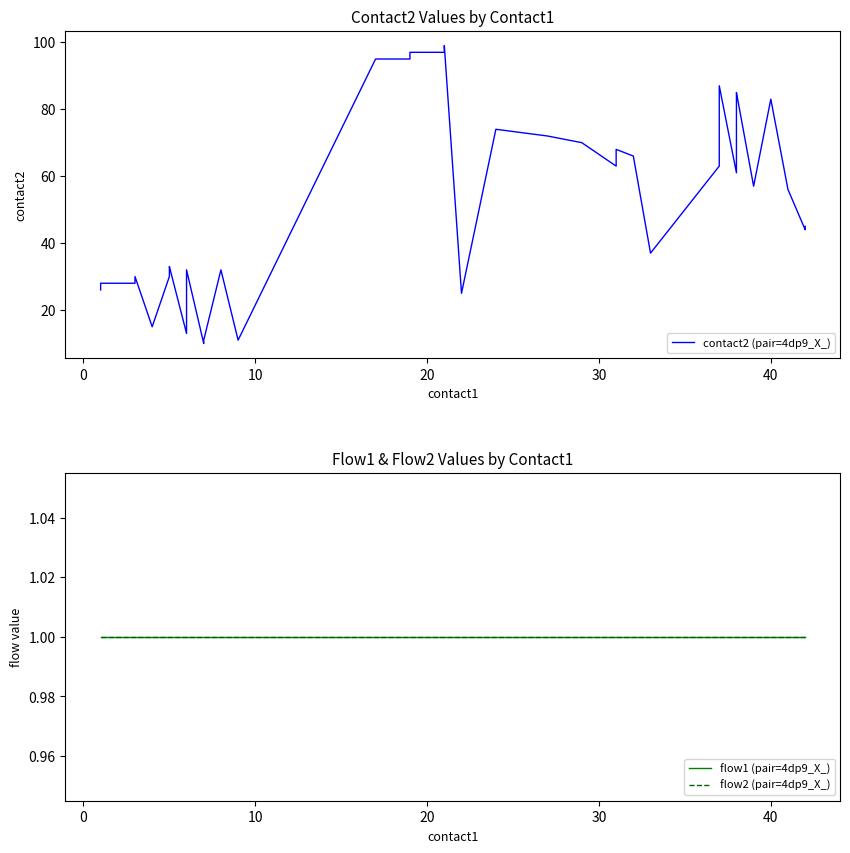

True or false: flow1 (pair=4dp9_X_) and contact2 (pair=4dp9_X_) intersect in this chart.

False